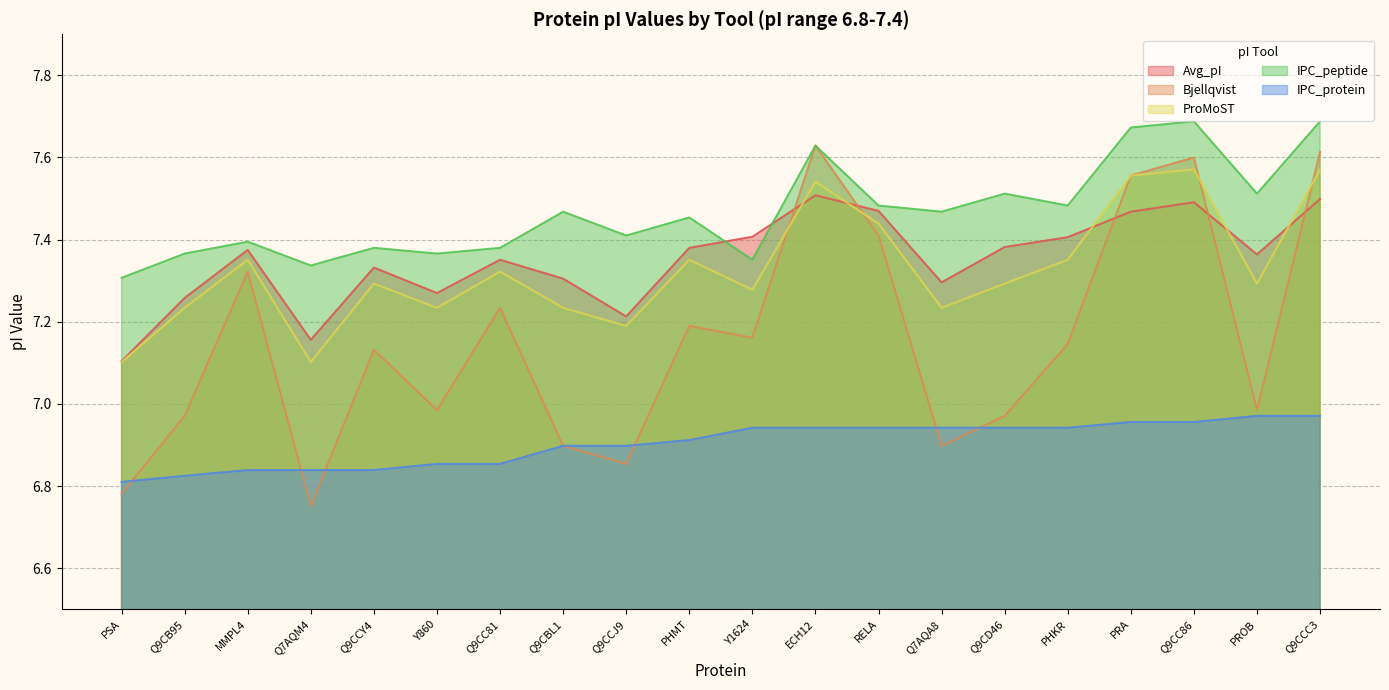

Reading right to left, what are all the values shown in this chart?

Avg_pI: 7.5	7.4	7.5	7.5	7.4	7.4	7.3	7.5	7.5	7.4	7.4	7.2	7.3	7.4	7.3	7.3	7.2	7.4	7.3	7.1
Bjellqvist: 7.6	7.0	7.6	7.6	7.1	7.0	6.9	7.4	7.6	7.2	7.2	6.9	6.9	7.2	7.0	7.1	6.8	7.3	7.0	6.8
ProMoST: 7.6	7.3	7.6	7.6	7.4	7.3	7.2	7.4	7.5	7.3	7.4	7.2	7.2	7.3	7.2	7.3	7.1	7.4	7.2	7.1
IPC_peptide: 7.7	7.5	7.7	7.7	7.5	7.5	7.5	7.5	7.6	7.4	7.5	7.4	7.5	7.4	7.4	7.4	7.3	7.4	7.4	7.3
IPC_protein: 7.0	7.0	7.0	7.0	6.9	6.9	6.9	6.9	6.9	6.9	6.9	6.9	6.9	6.9	6.9	6.8	6.8	6.8	6.8	6.8